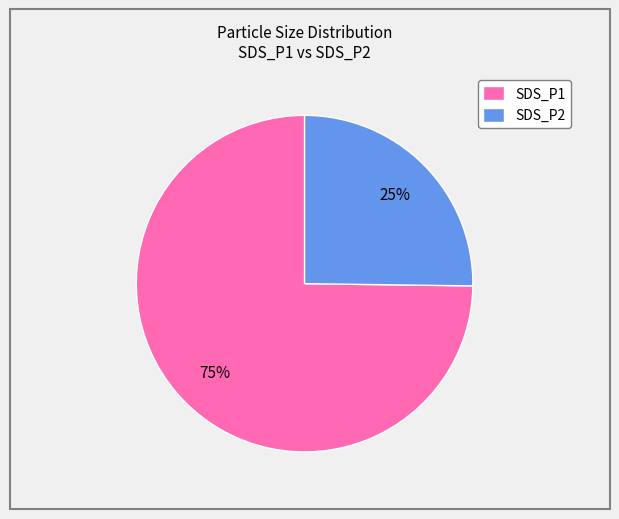

Is it true that SDS_P1 is 75% of the pie?

True